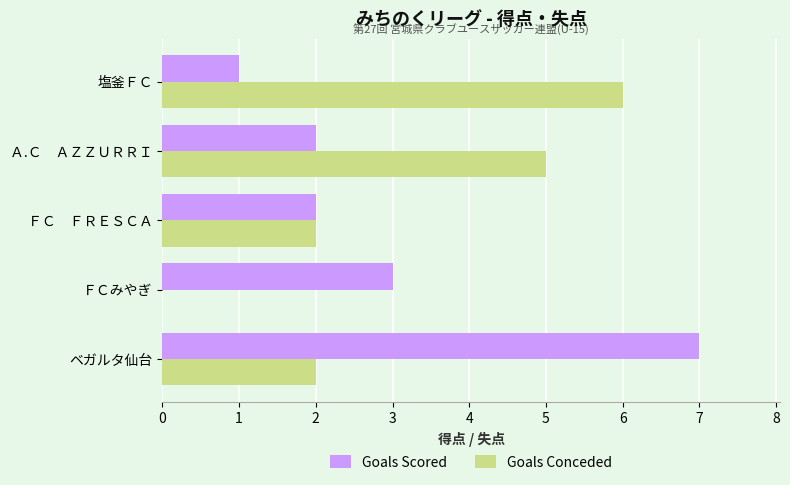

At which category is the sum across all series the highest?

ベガルタ仙台